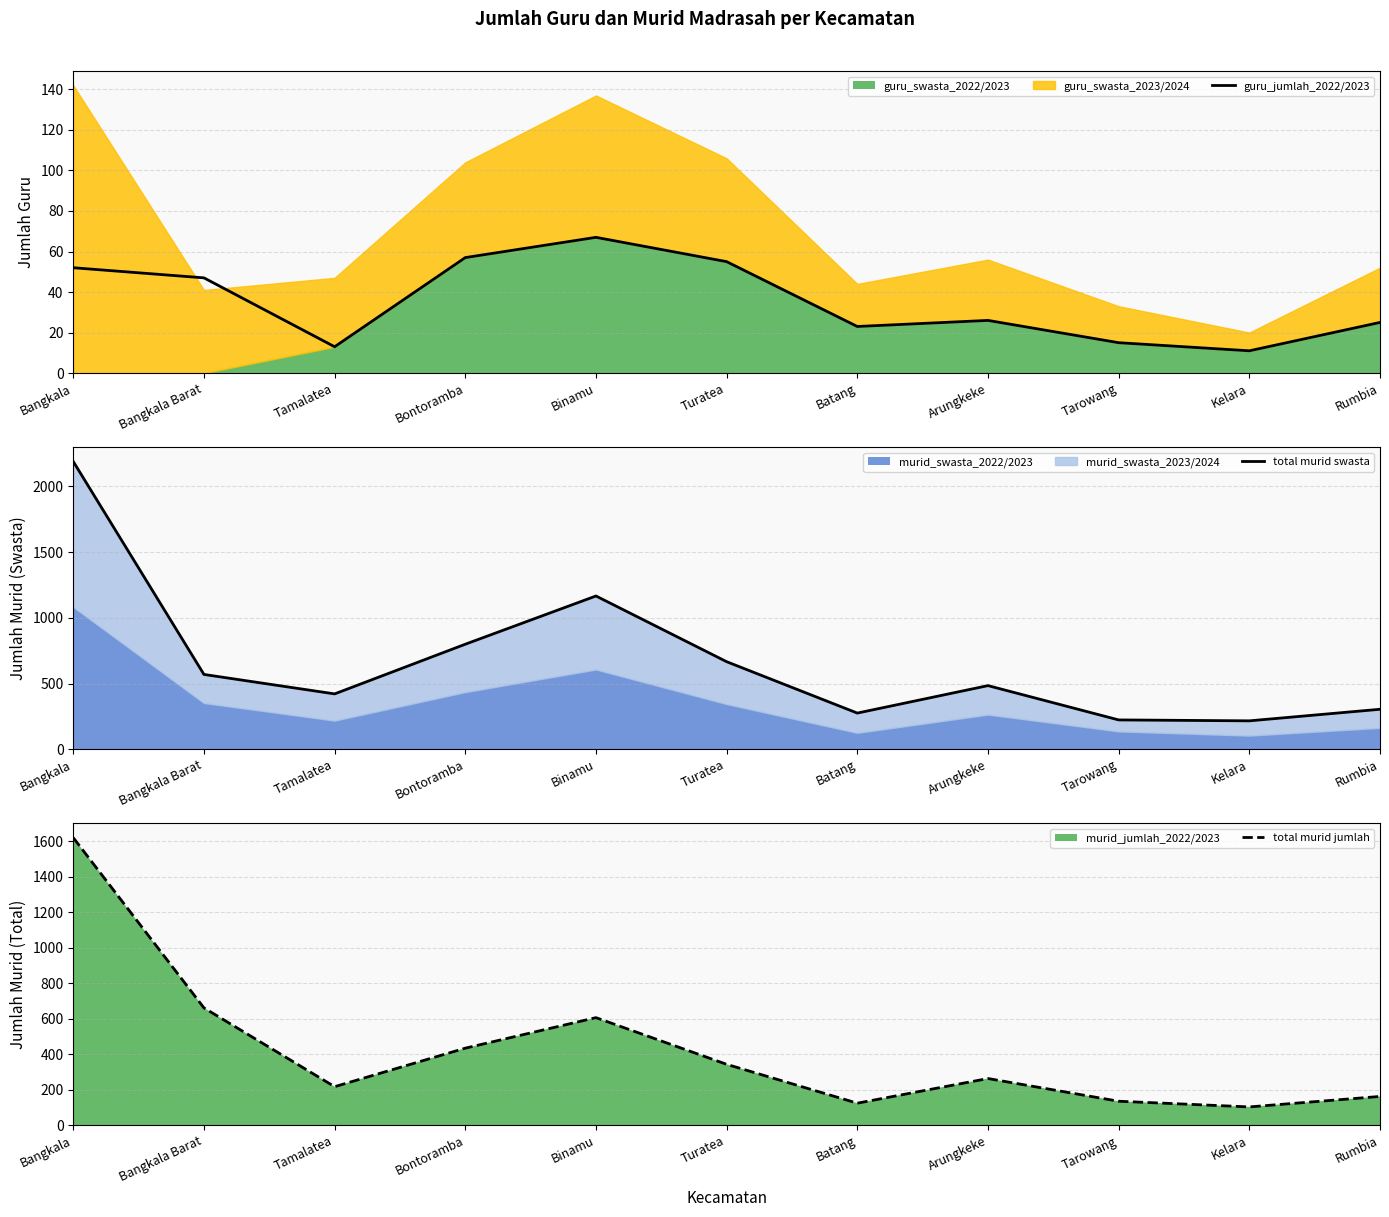

What is the sum of all guru_jumlah_2022/2023 values?

391